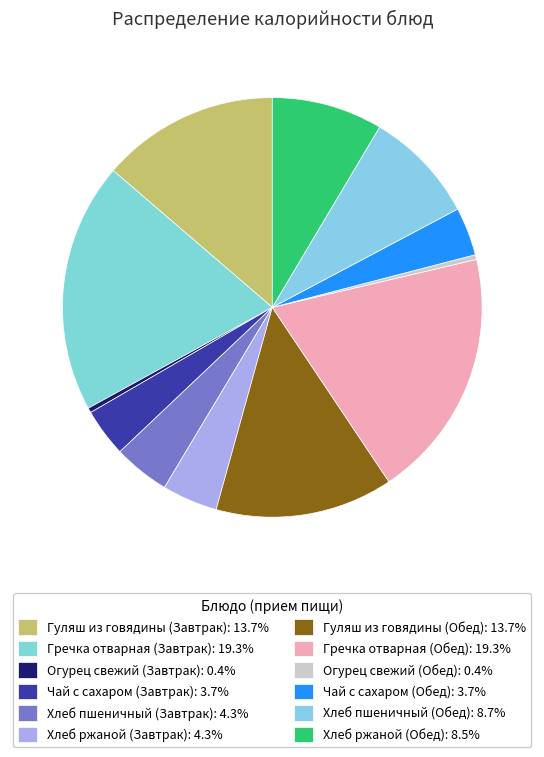

To the nearest percent, what is the difference between the Гуляш из говядины (Завтрак) and Хлеб пшеничный (Завтрак) slice percentages?

9%